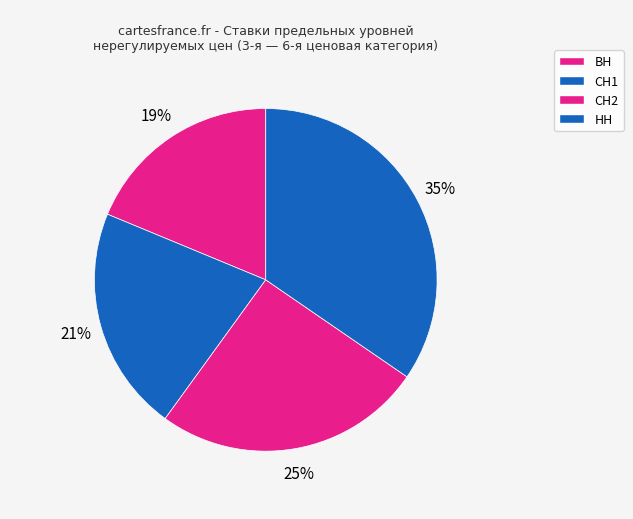

Count the number of slices in the pie.

4